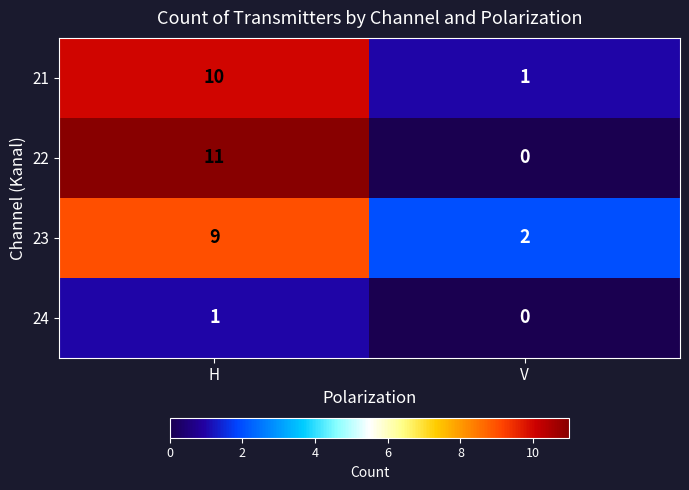

Reading left to right, list all the values displayed in this chart.

21: H=10	V=1
22: H=11	V=0
23: H=9	V=2
24: H=1	V=0